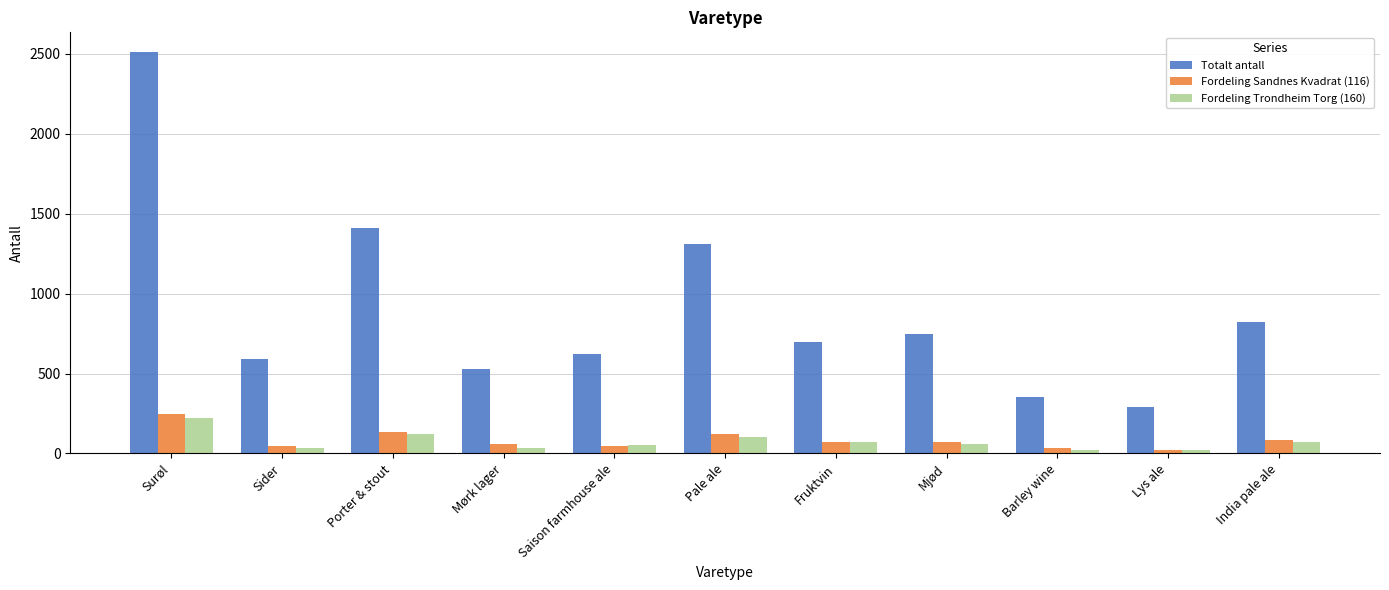

What is the sum of all Totalt antall values?

9894